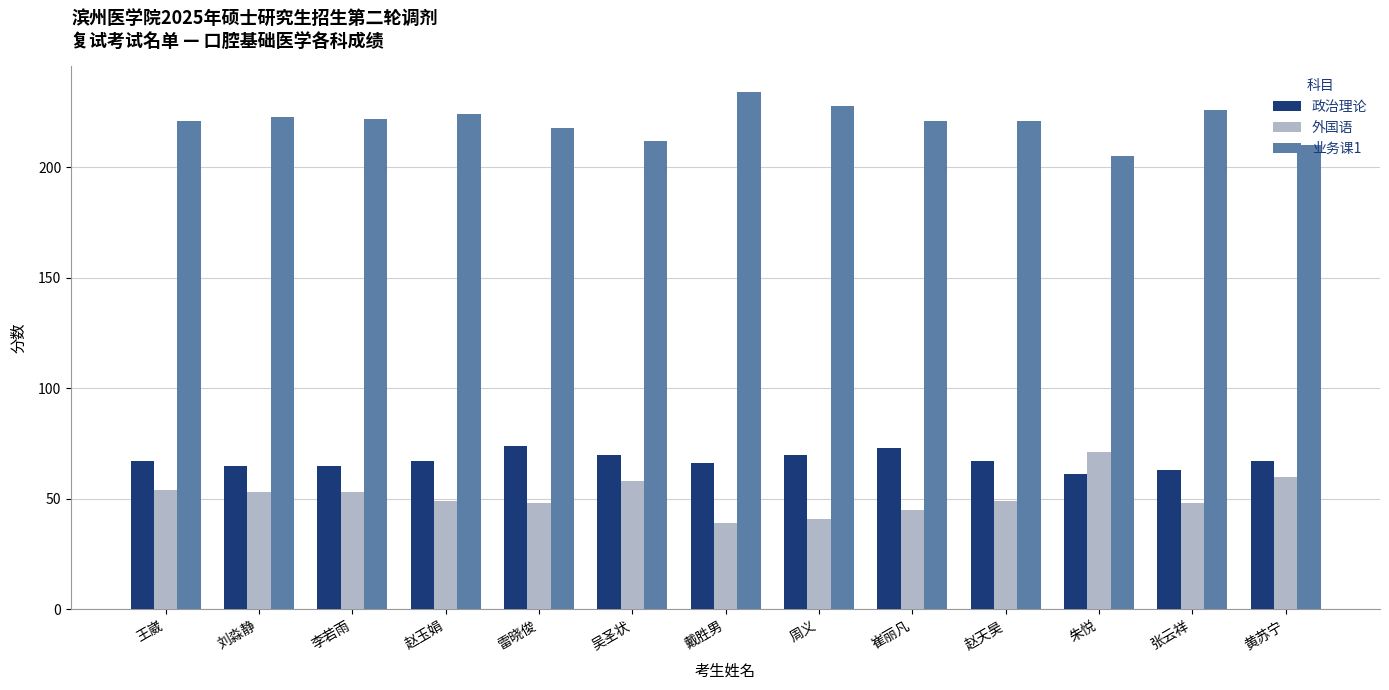

How many bars are there in total?

39